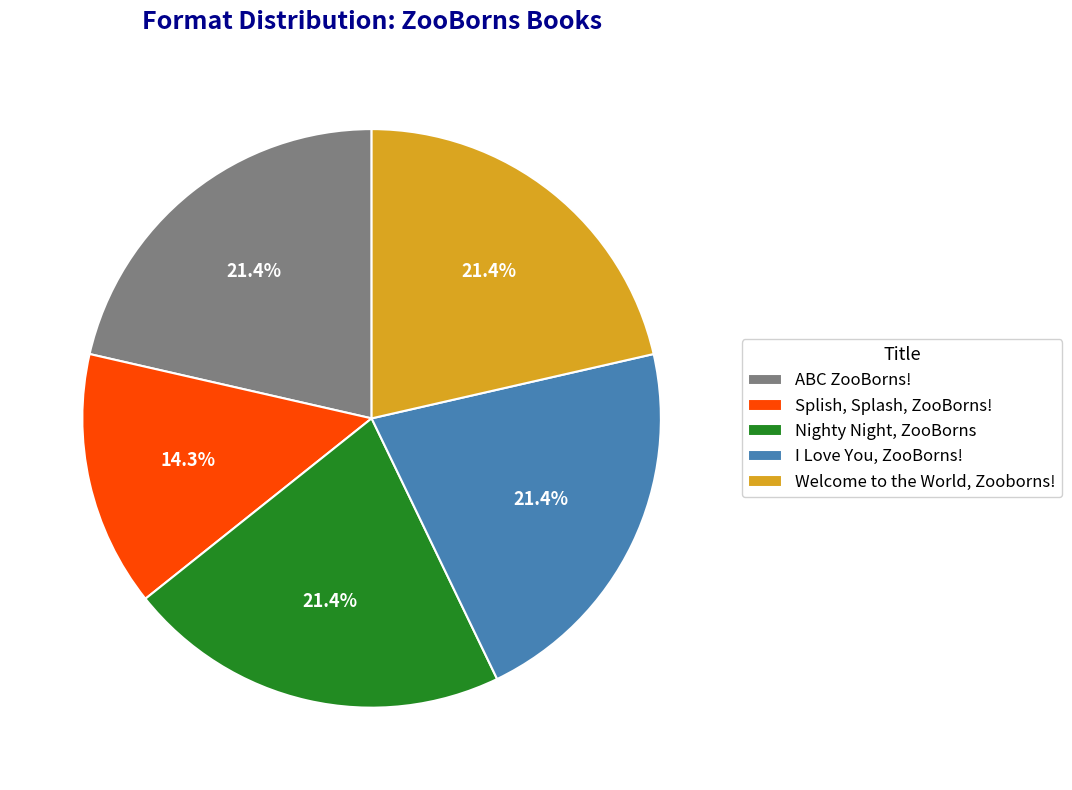

True or false: ABC ZooBorns! accounts for 21% of the total.

True